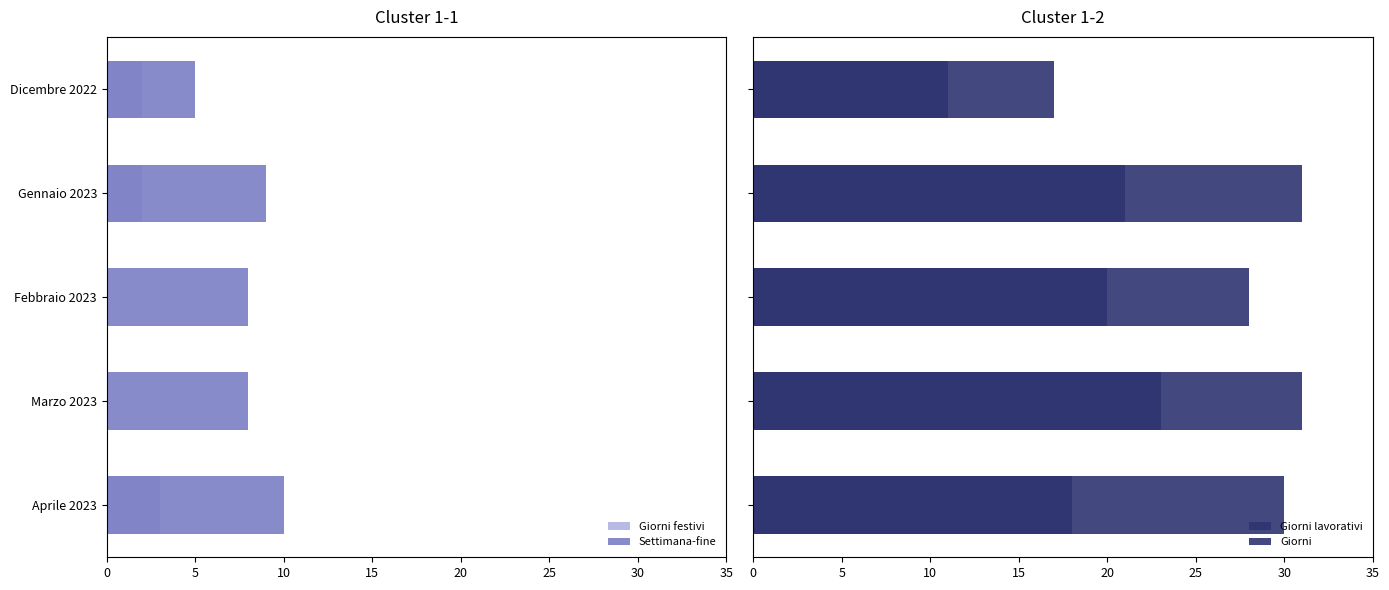

At how many categories does at least one series exceed 28?

3